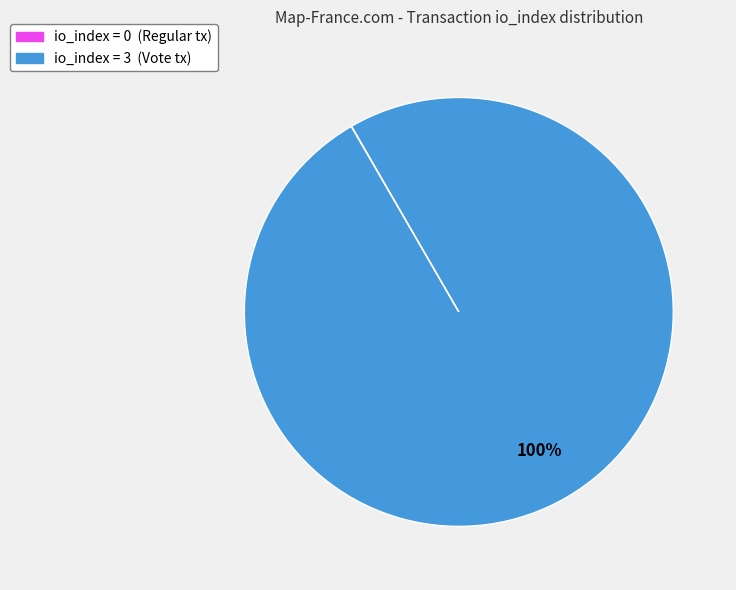

Is it true that io_index = 3 (Vote tx) is 100% of the pie?

True